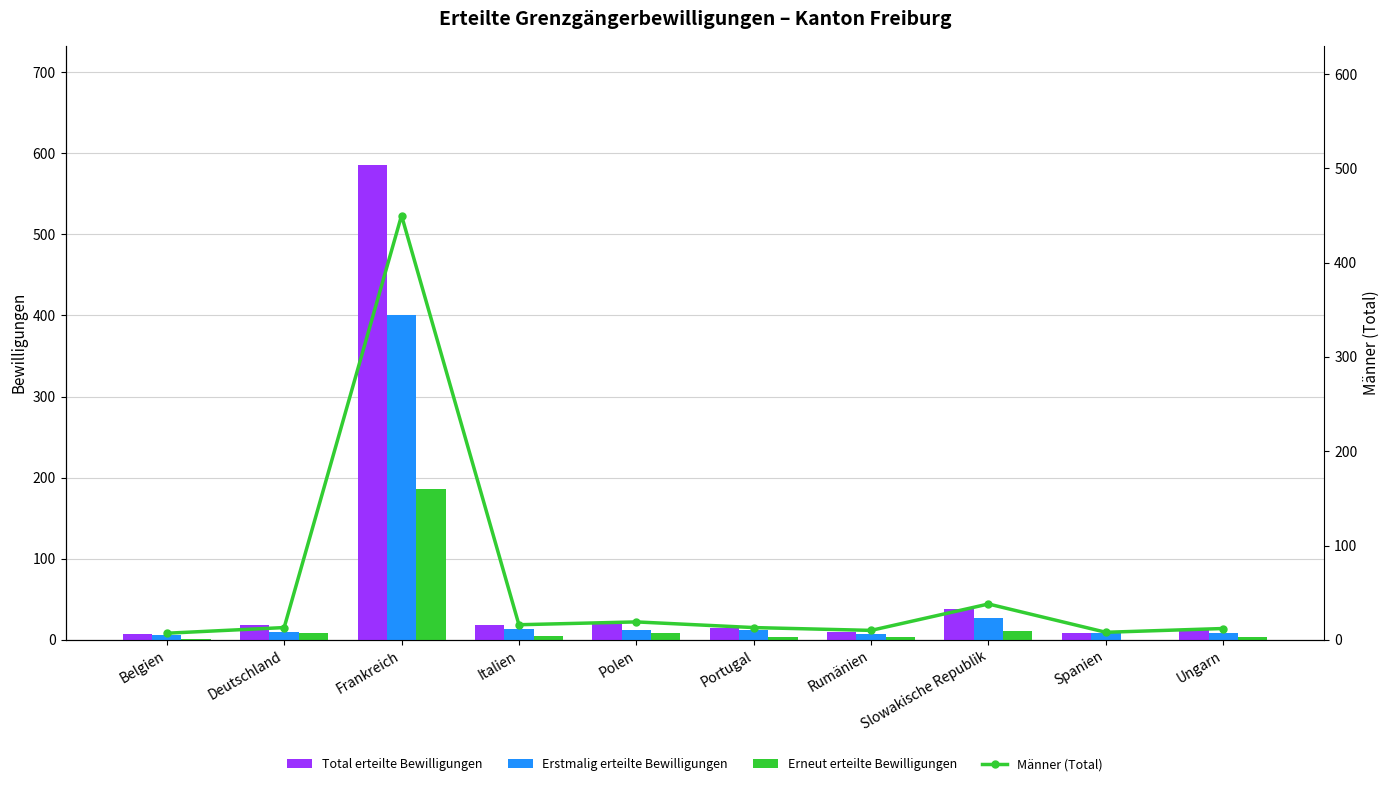

What is the label of the 5th bar from the right?

Portugal